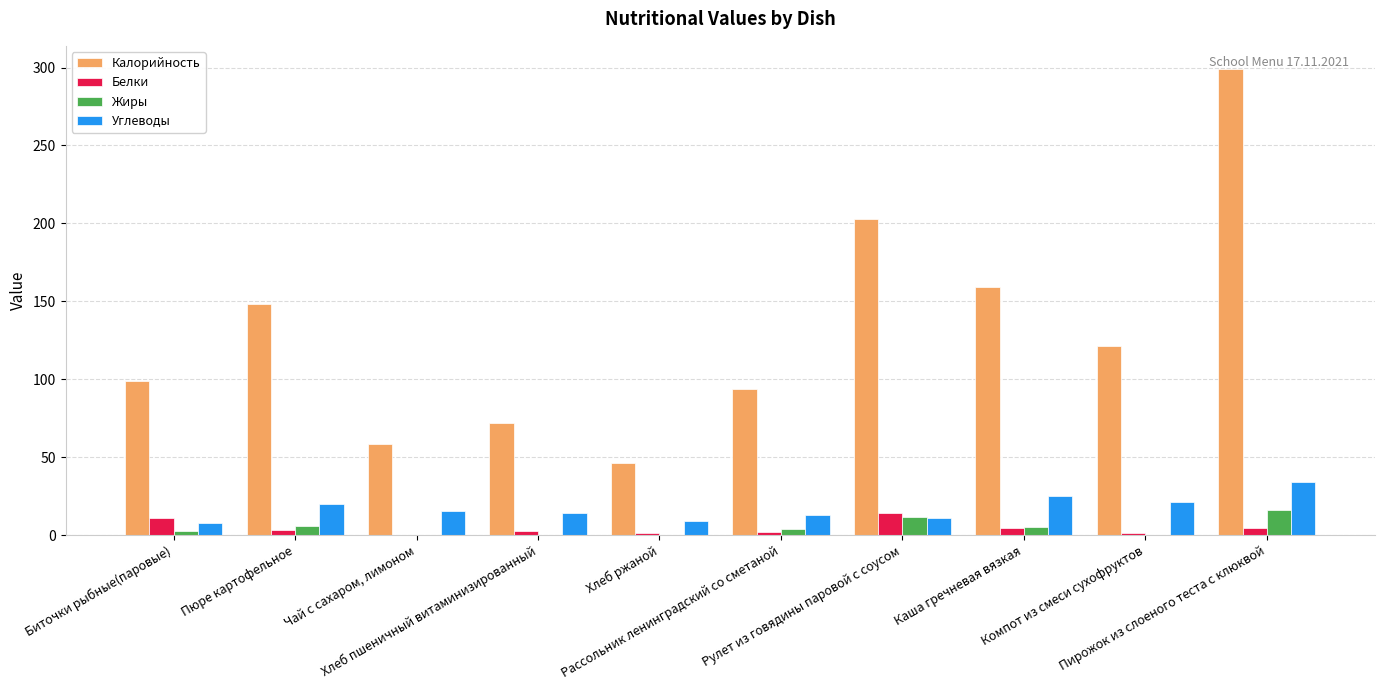

What is the maximum value for Калорийность?

299.0